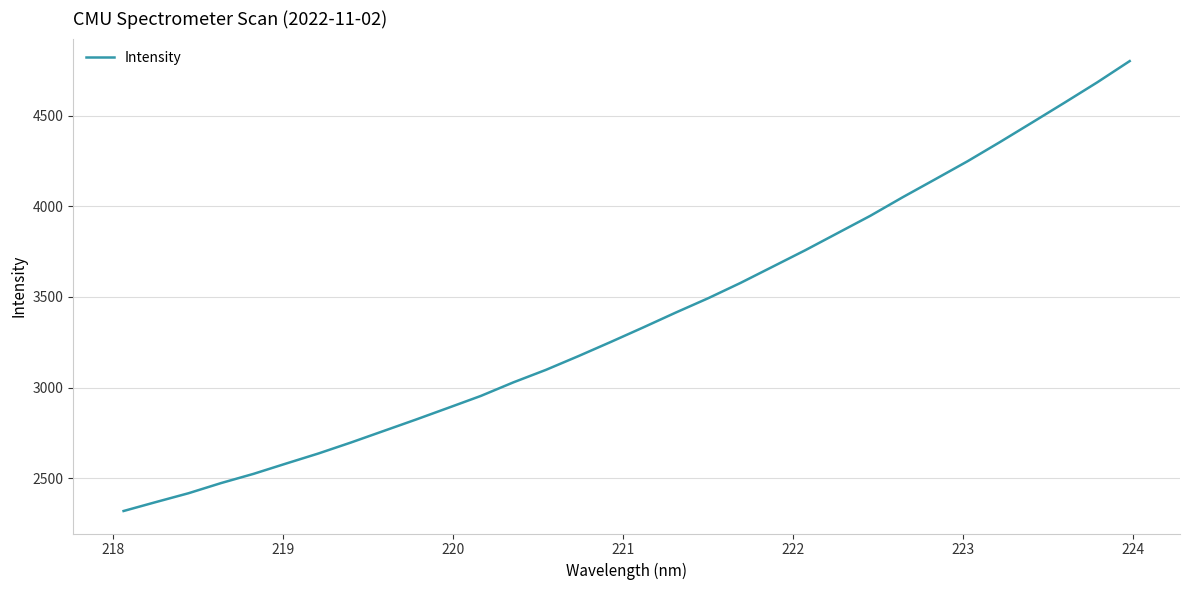

What is the difference between the maximum and minimum values?

2482.3